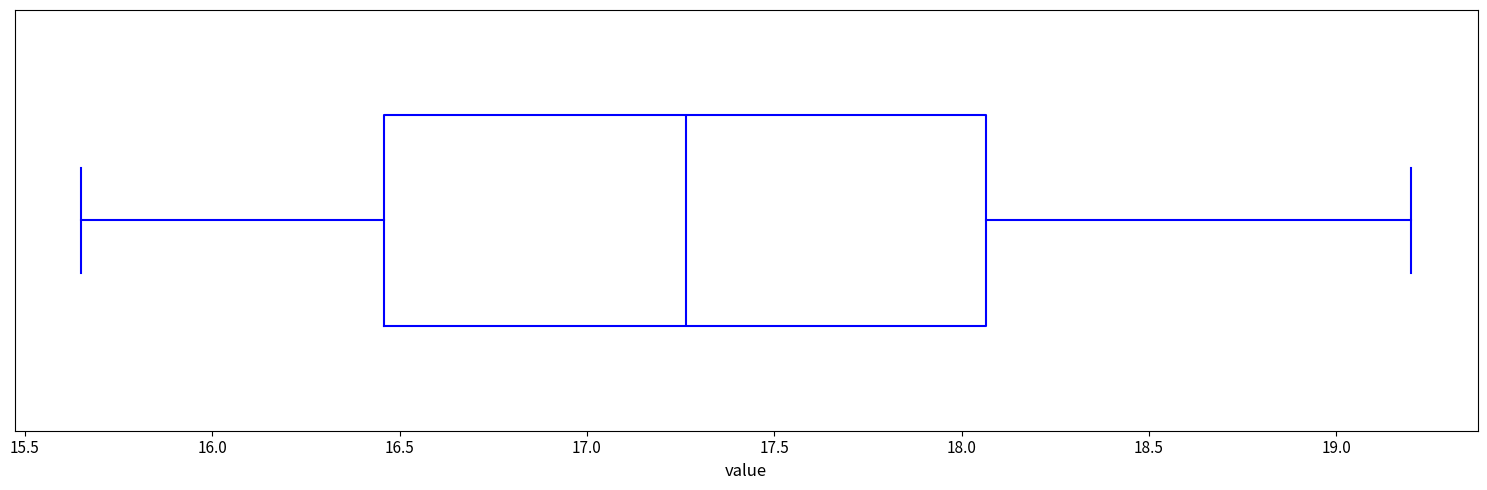

Where is the right edge of the box on the x-axis? The values are not printed on the chart, so give them approximately, as read against the axis.

18.05